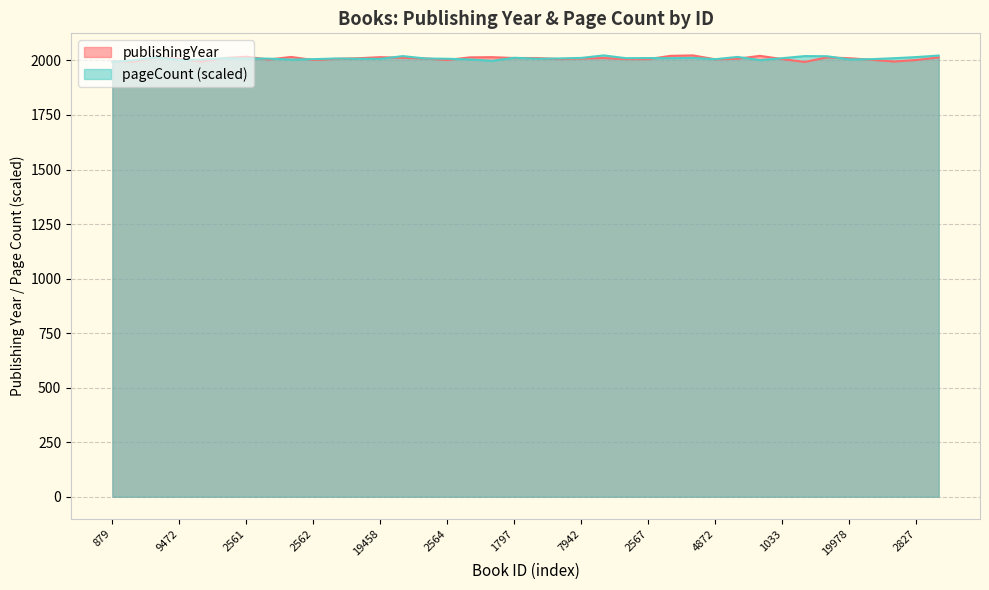

Reading right to left, extract all data points from this chart.

publishingYear: 3595=2014.0	2827=2002.0	1803=1995.0	1035=2003.0	19978=2010.0	3594=2014.0	17417=1993.0	1033=2006.0	17160=2021.0	7944=2008.0	4872=2005.0	19463=2023.0	16647=2021.0	2567=2006.0	775=2006.0	16646=2011.0	7942=2009.0	774=2006.0	2565=2011.0	1797=2011.0	8452=2015.0	7684=2014.0	2564=2002.0	9475=2009.0	4099=2012.0	19458=2015.0	9474=2010.0	4354=2007.0	2562=2002.0	11521=2016.0	5121=2004.0	2561=2017.0	1793=2011.0	1281=1995.0	9472=2008.0	1630=2015.0	878=1995.0	879=1995.0
pageCount: 3595=2022.4	2827=2015.3	1803=2010.1	1035=2005.8	19978=2004.5	3594=2019.2	17417=2019.8	1033=2010.2	17160=2001.3	7944=2016.0	4872=2005.8	19463=2011.5	16647=2010.2	2567=2010.9	775=2010.2	16646=2023.0	7942=2011.5	774=2009.0	2565=2007.7	1797=2012.1	8452=1998.1	7684=2004.5	2564=2007.7	9475=2009.0	4099=2019.8	19458=2007.0	9474=2007.7	4354=2008.9	2562=2005.8	11521=2003.9	5121=2008.2	2561=2009.0	1793=2009.6	1281=2003.9	9472=2002.6	1630=2014.1	878=2001.3	879=1993.0